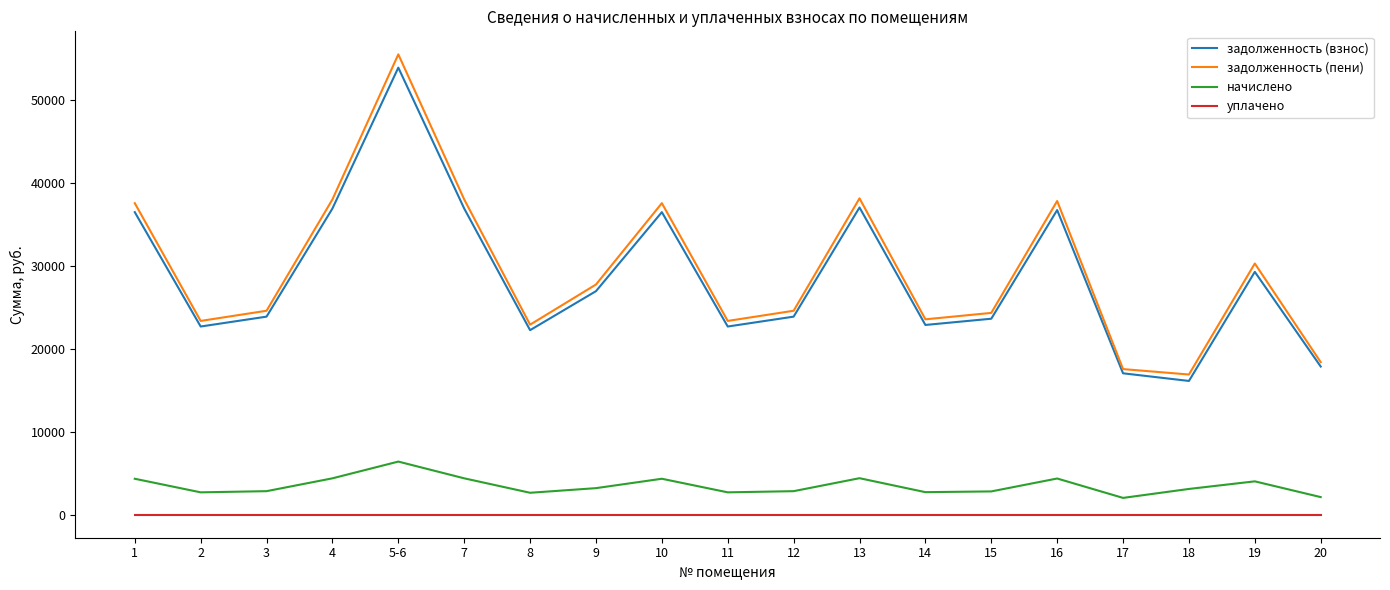

True or false: начислено and задолженность (пени) cross at least once.

False